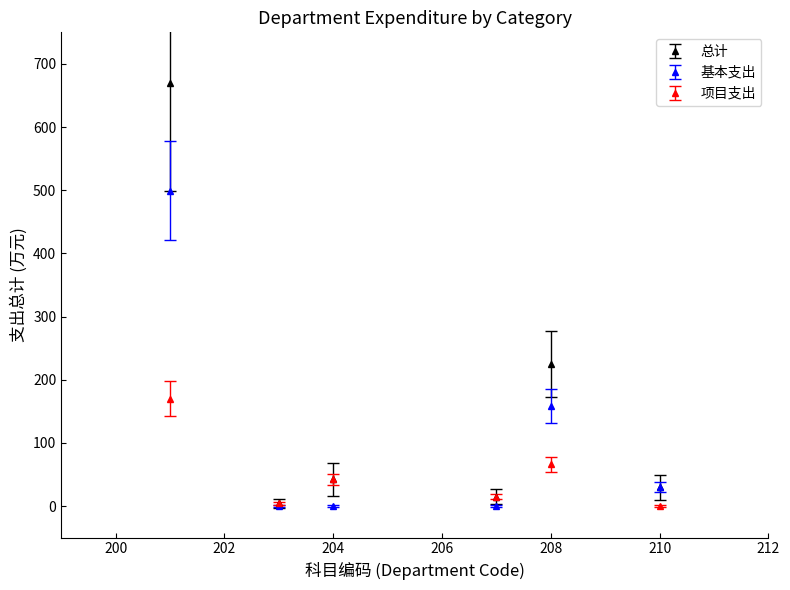

Which series has the largest total across all categories?

总计